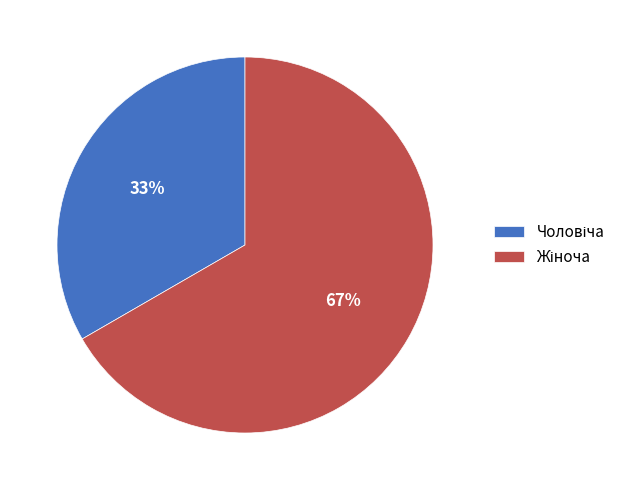

To the nearest percent, what is the average slice percentage?

50%